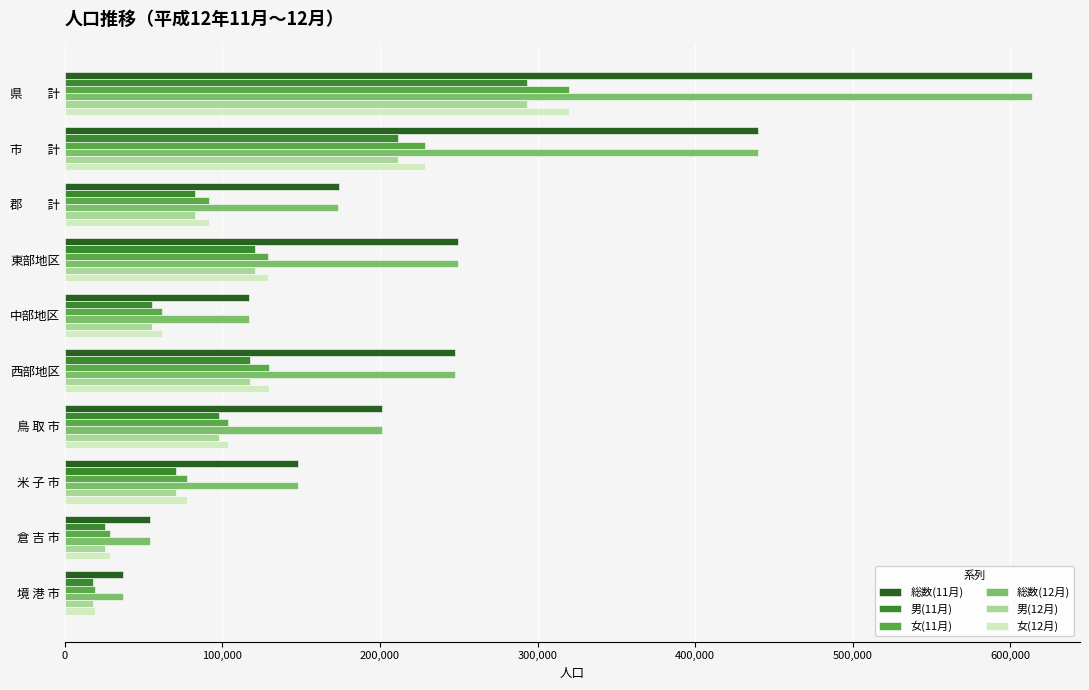

What is the smallest value displayed?

17762